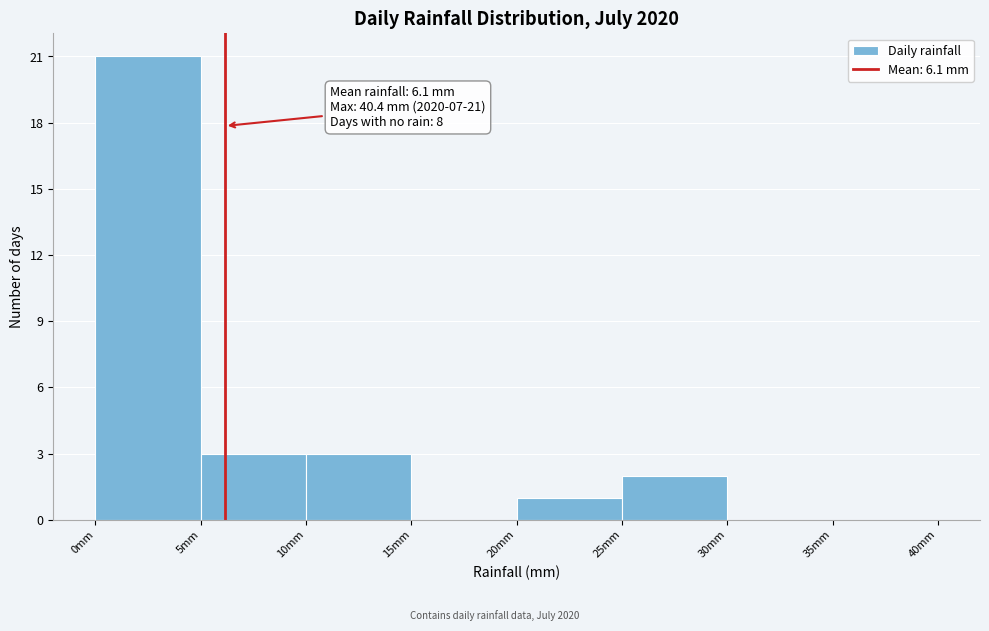

Which range on the x-axis has the tallest bar?

0 to 5